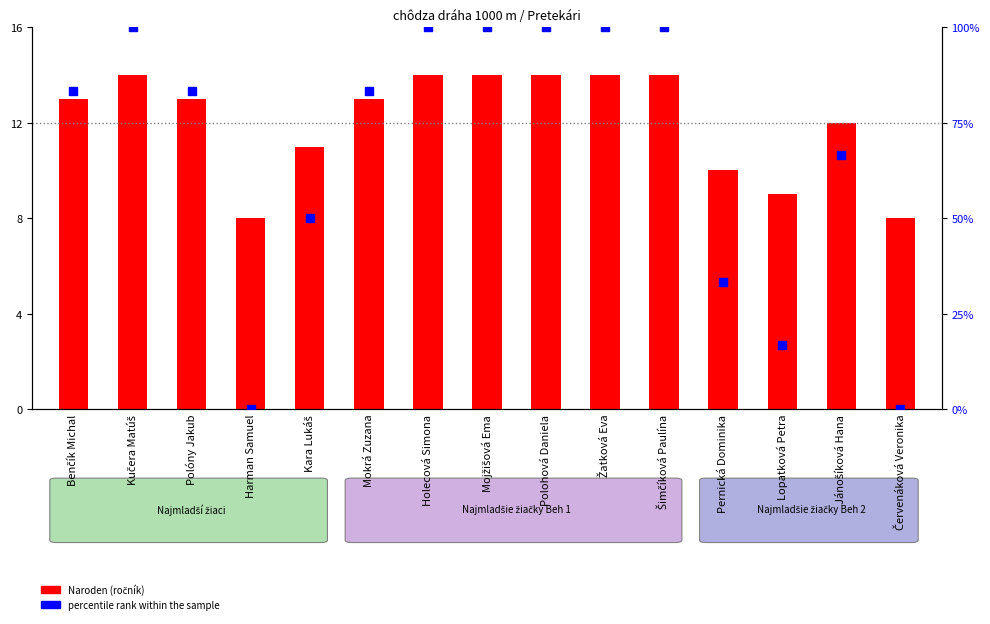

Is the value of percentile rank (Naroden) at Benčík Michal greater than the value of Naroden (ročník) at Červenáková Veronika?

Yes